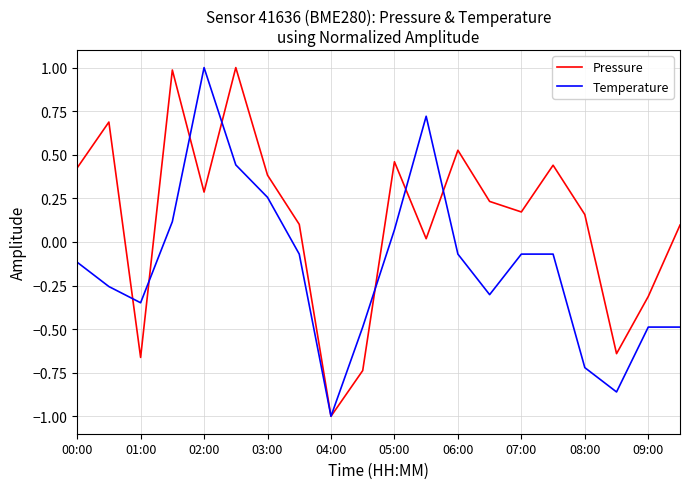

What is the maximum value for Temperature?

1.0